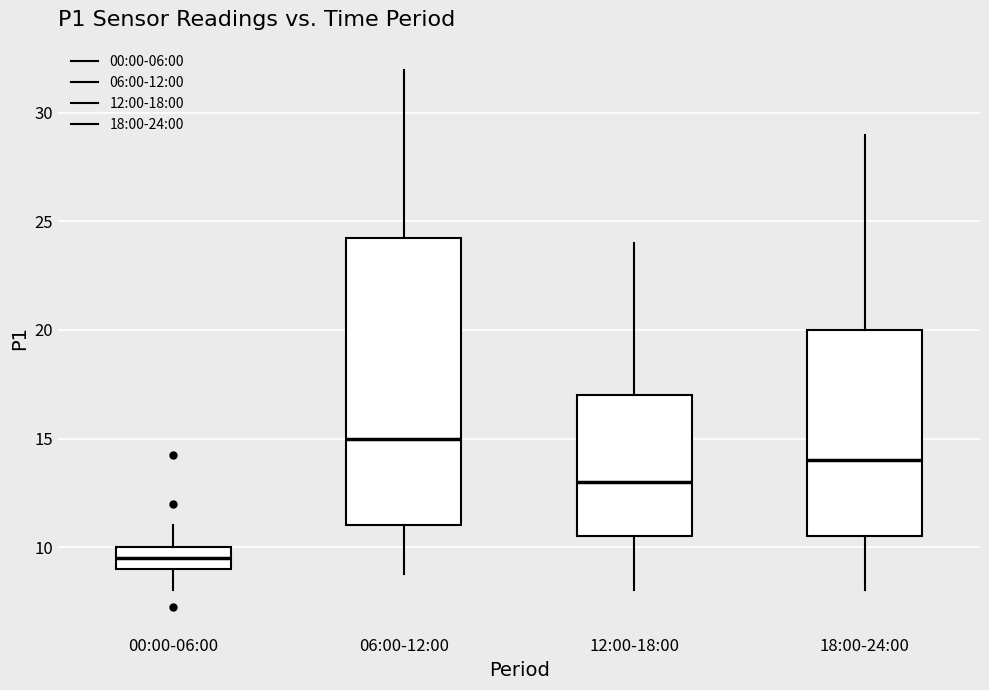

Where does the median line of the box for 00:00-06:00 sit on the y-axis? The values are not printed on the chart, so give them approximately, as read against the axis.

9.5